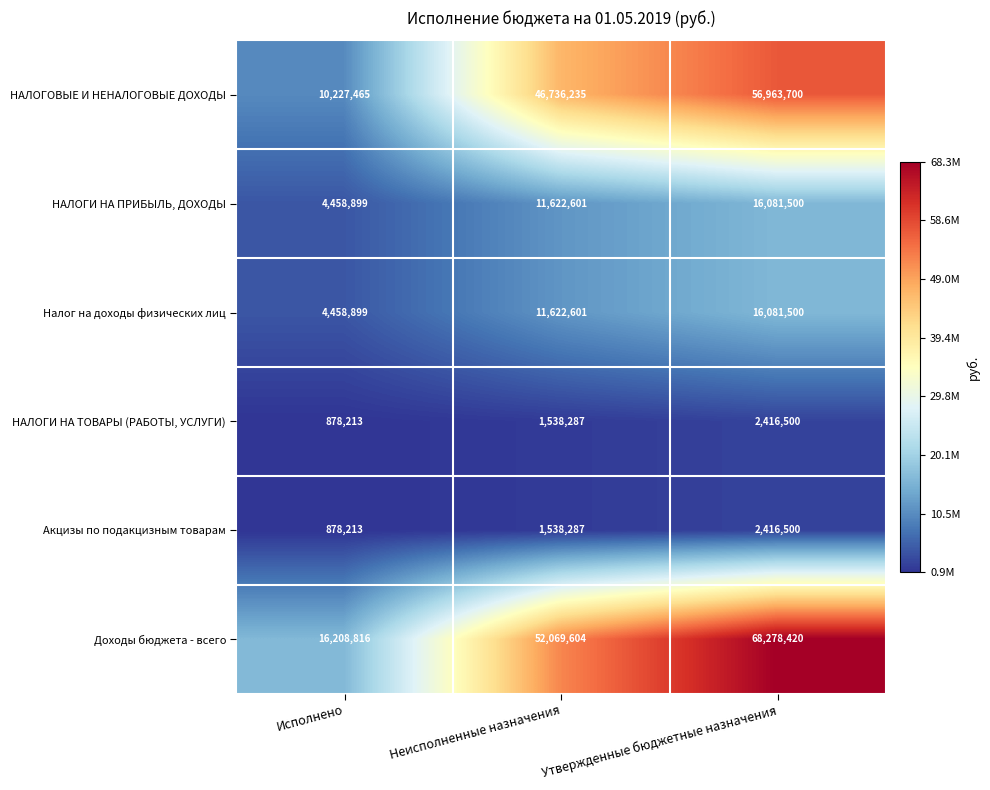

Reading left to right, transcribe all the data shown in this chart.

НАЛОГОВЫЕ И НЕНАЛОГОВЫЕ ДОХОДЫ: Исполнено=10227465	Неисполненные назначения=46736235	Утвержденные бюджетные назначения=56963700
НАЛОГИ НА ПРИБЫЛЬ, ДОХОДЫ: Исполнено=4458899	Неисполненные назначения=11622601	Утвержденные бюджетные назначения=16081500
Налог на доходы физических лиц: Исполнено=4458899	Неисполненные назначения=11622601	Утвержденные бюджетные назначения=16081500
НАЛОГИ НА ТОВАРЫ (РАБОТЫ, УСЛУГИ): Исполнено=878213	Неисполненные назначения=1538287	Утвержденные бюджетные назначения=2416500
Акцизы по подакцизным товарам: Исполнено=878213	Неисполненные назначения=1538287	Утвержденные бюджетные назначения=2416500
Доходы бюджета - всего: Исполнено=16208816	Неисполненные назначения=52069604	Утвержденные бюджетные назначения=68278420